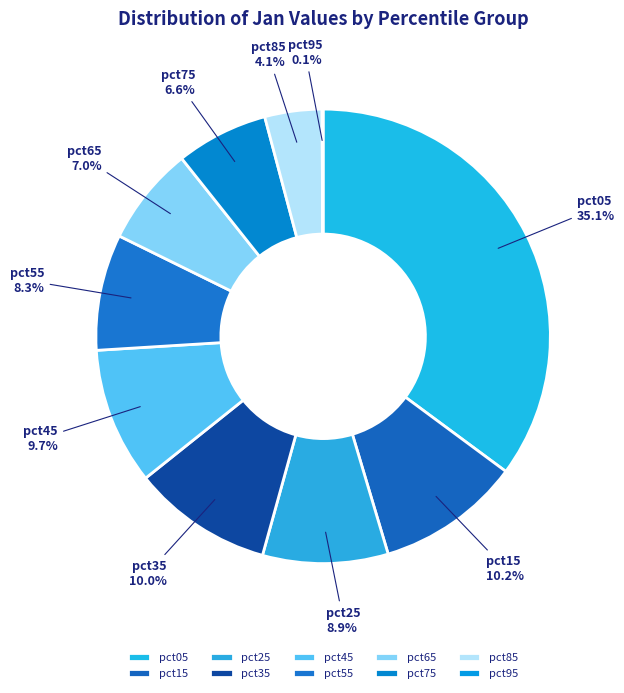

Do pct85 and pct55 together represent more than half of the pie?

No